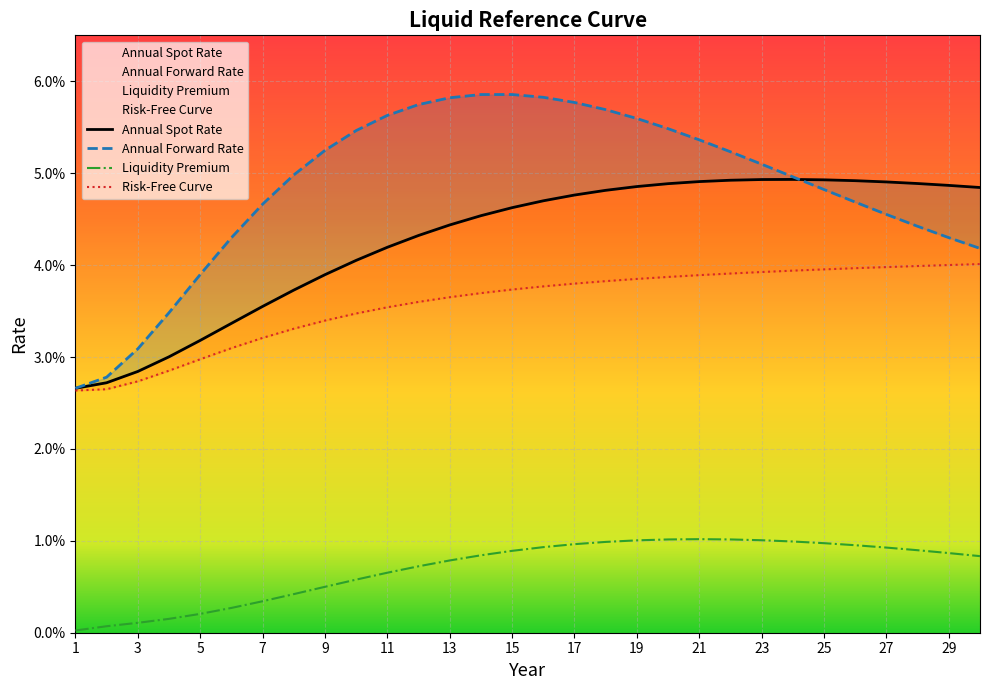

True or false: Liquidity Premium has a value of 0.0 at 24.

False